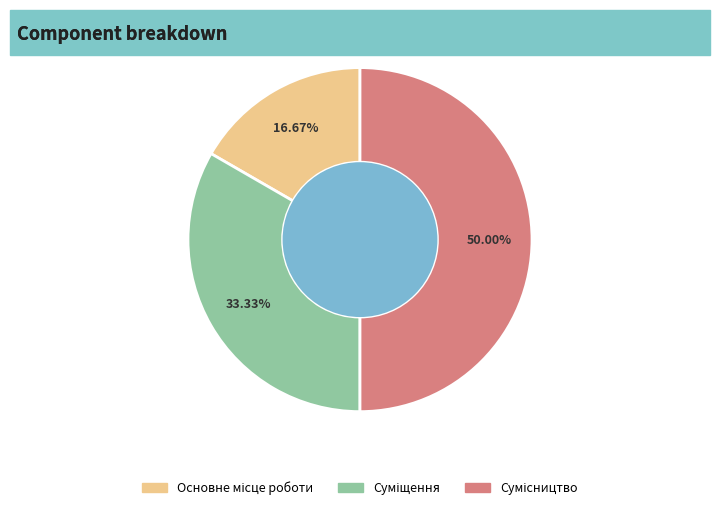

To the nearest percent, what portion does Основне місце роботи represent?

17%